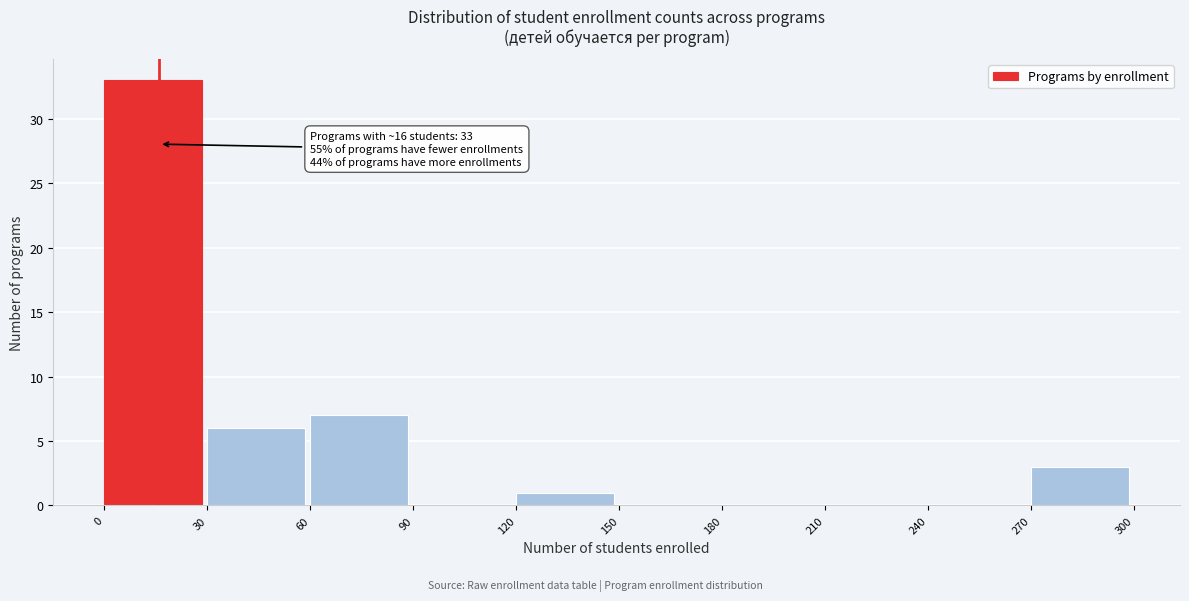

Over which range of the x-axis is the bar tallest?

0 to 30